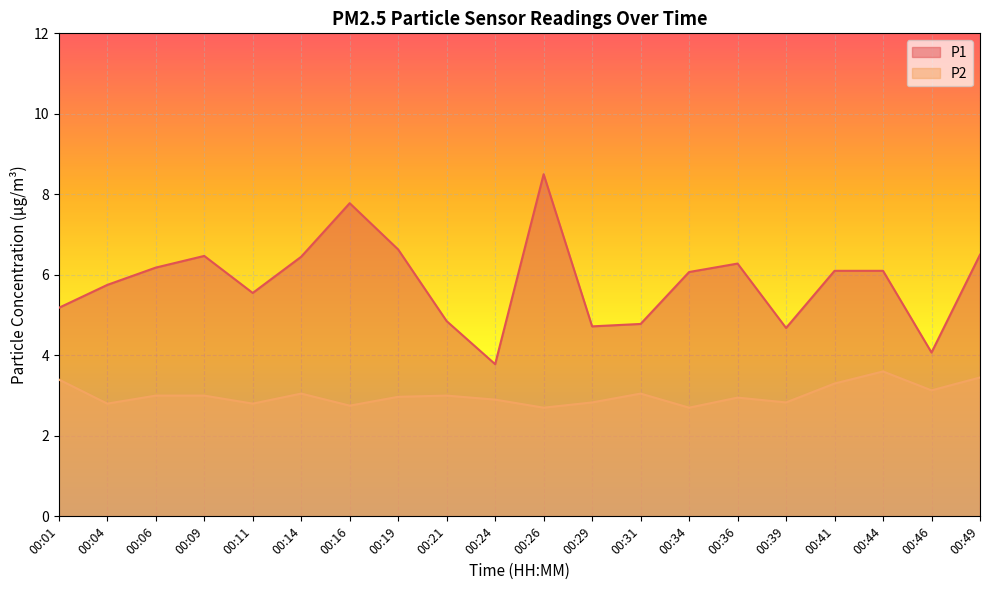

True or false: P1 has more than 1 interior local peaks.

True